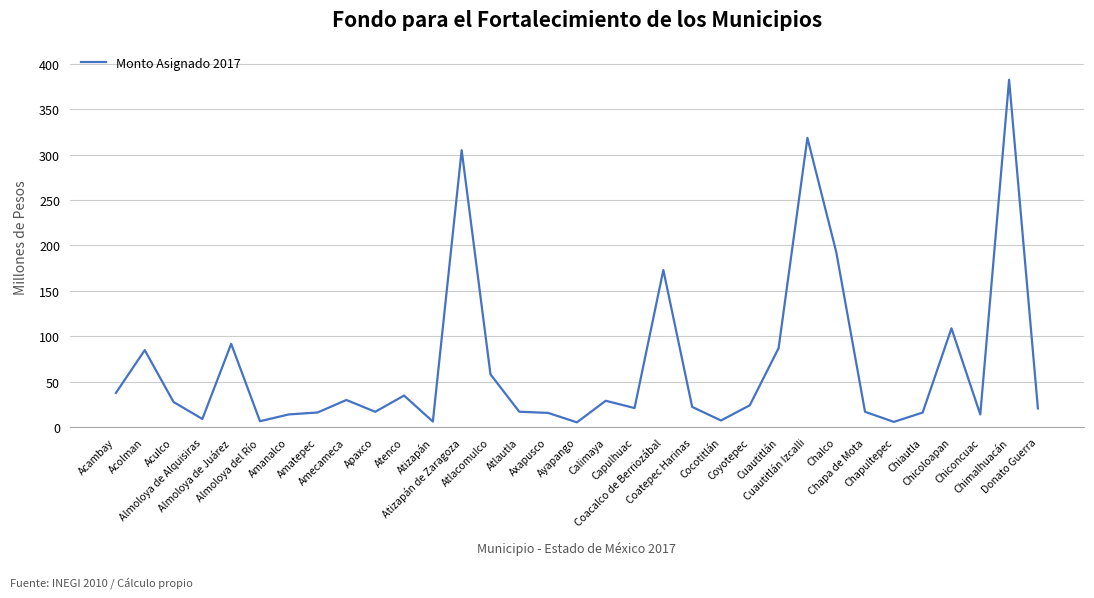

What is the difference between the maximum and minimum values?

376.8